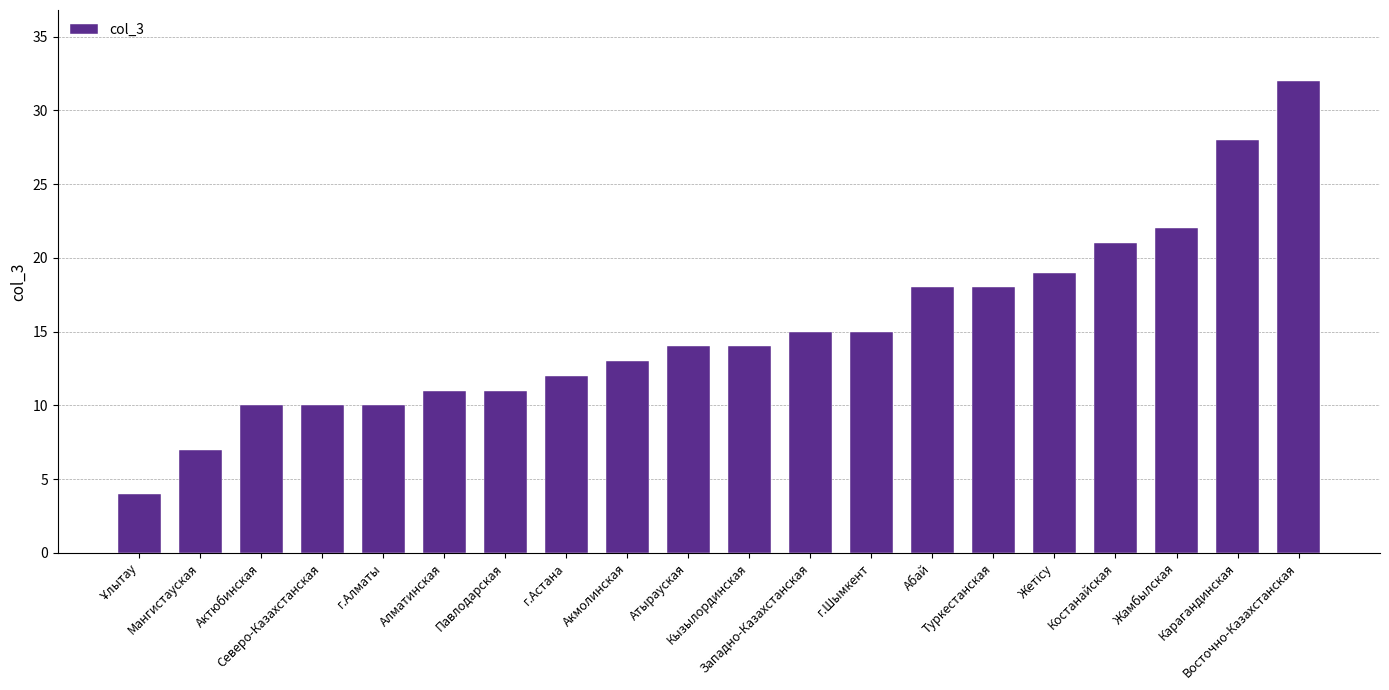

What is the difference between the second highest and minimum values?

24